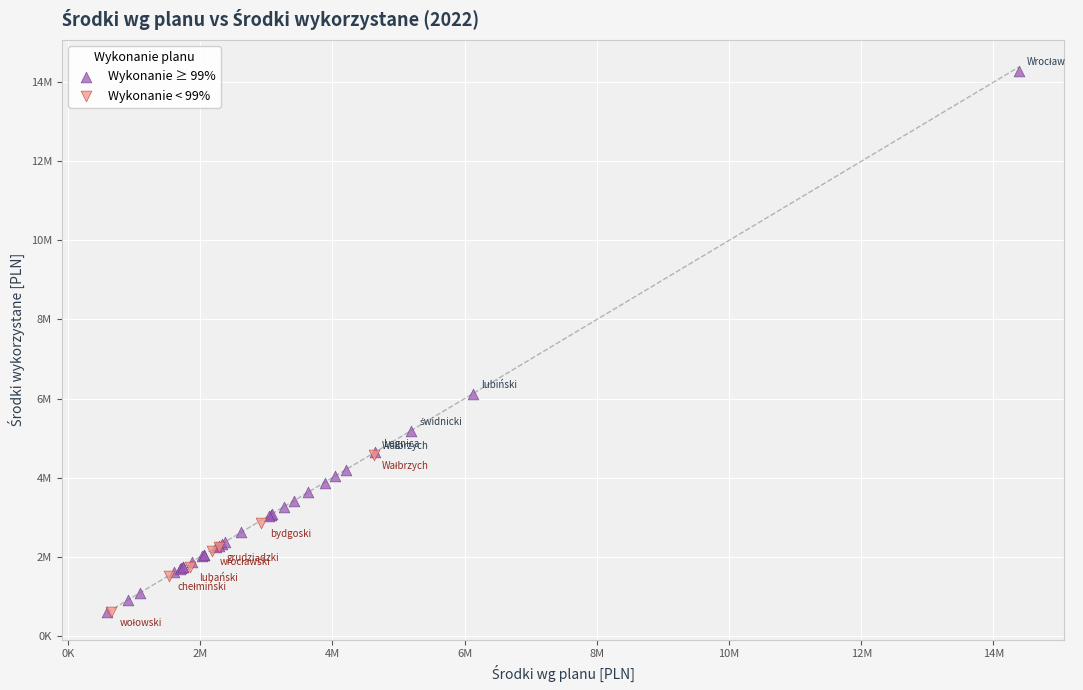

What are all the series names shown in the legend?

Wykonanie ≥ 99%, Wykonanie < 99%